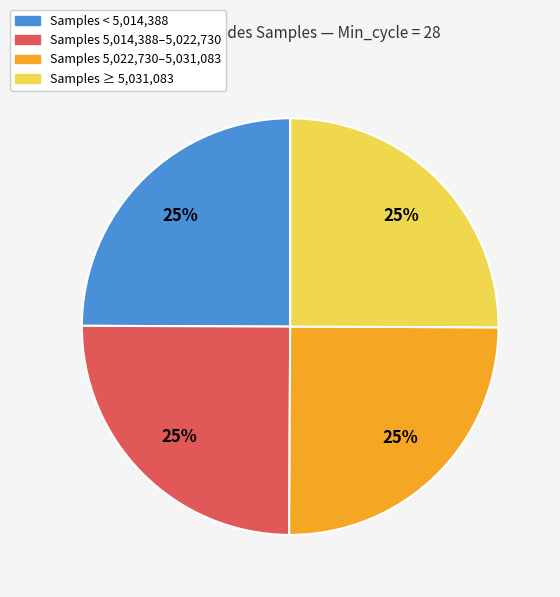

How many segments does this pie chart have?

4